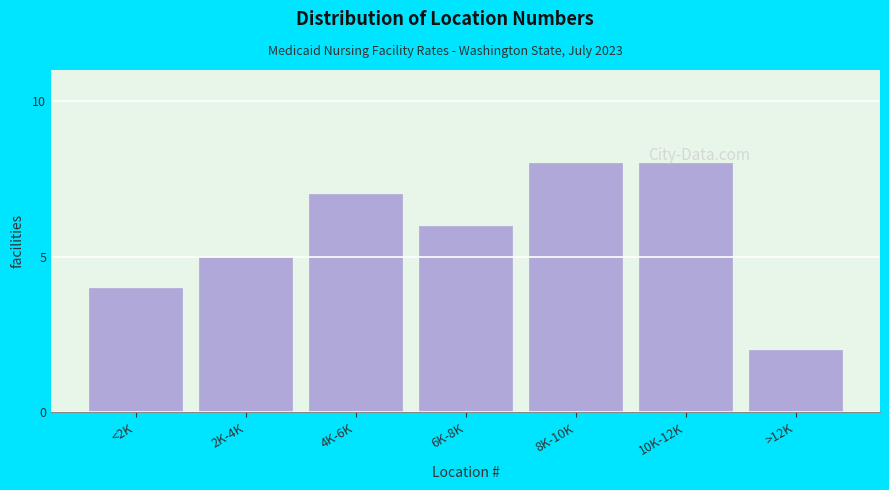

What is the greatest value displayed?

8